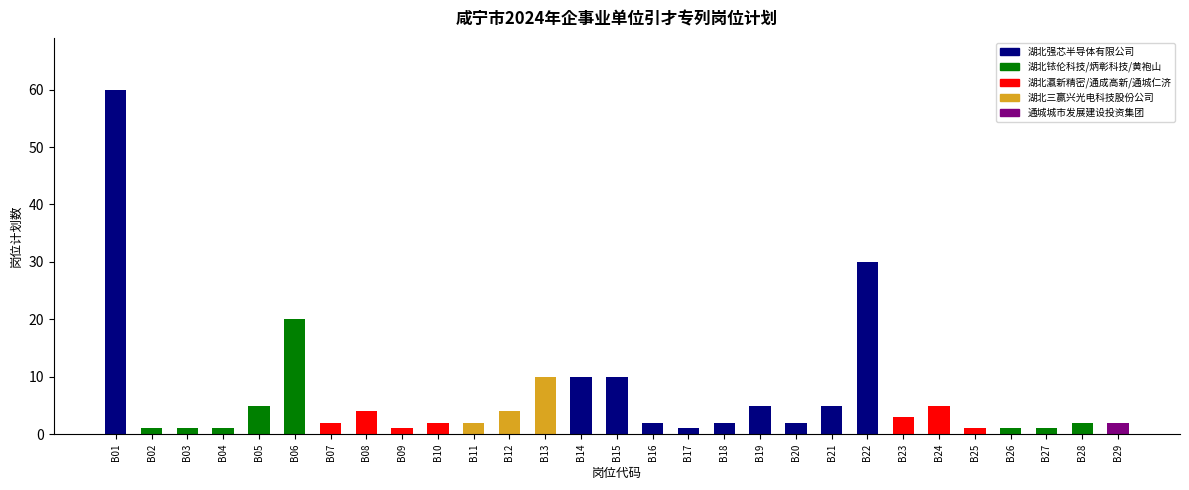

Reading left to right, what are all the values shown in this chart?

B01=60	B02=1	B03=1	B04=1	B05=5	B06=20	B07=2	B08=4	B09=1	B10=2	B11=2	B12=4	B13=10	B14=10	B15=10	B16=2	B17=1	B18=2	B19=5	B20=2	B21=5	B22=30	B23=3	B24=5	B25=1	B26=1	B27=1	B28=2	B29=2